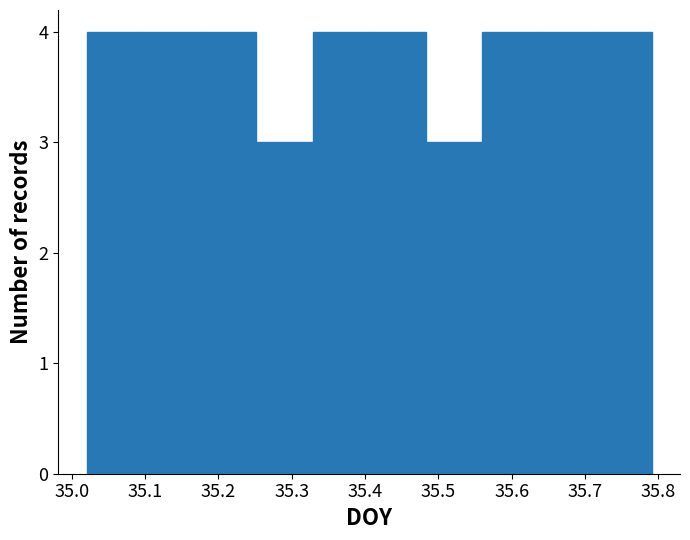

What is the height of the bar covering 35.41 to 35.48 on the x-axis? Neither the bar edges nor the heights are printed on the chart, so give them approximately, as read against the axes.

4